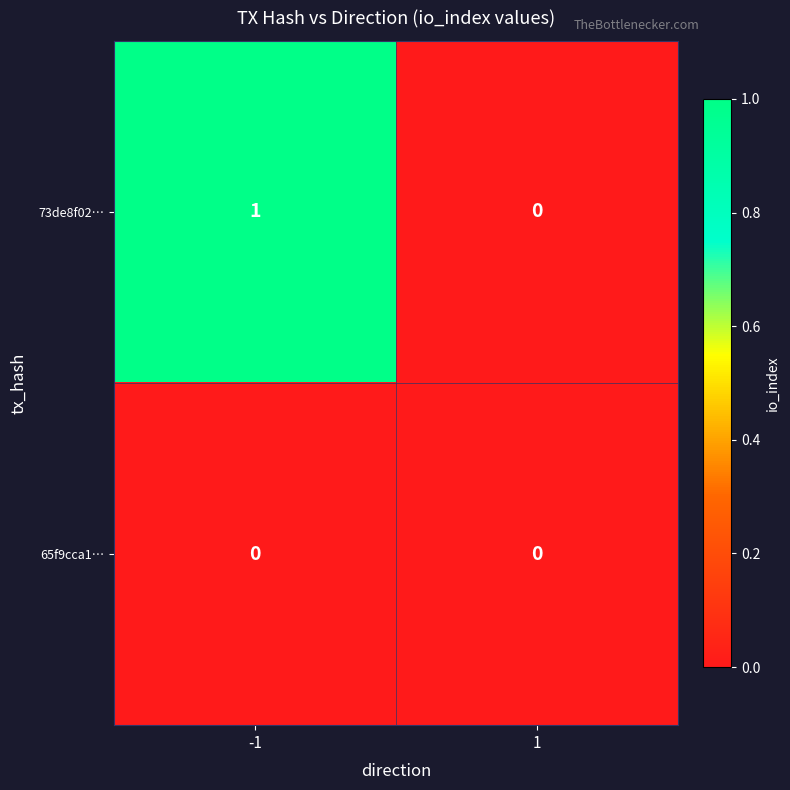

Rank the series by their average value, from highest to lowest.

73de8f02…, 65f9cca1…